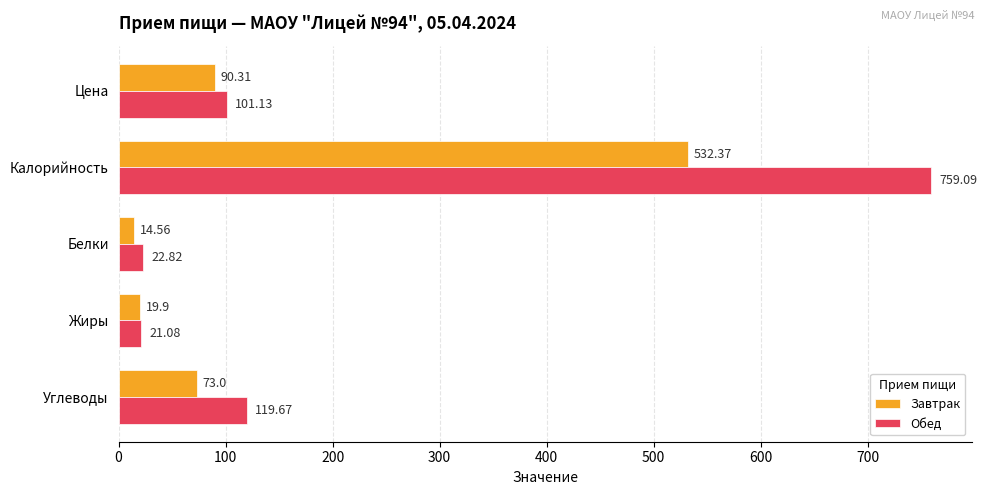

Which series has the largest total across all categories?

Обед